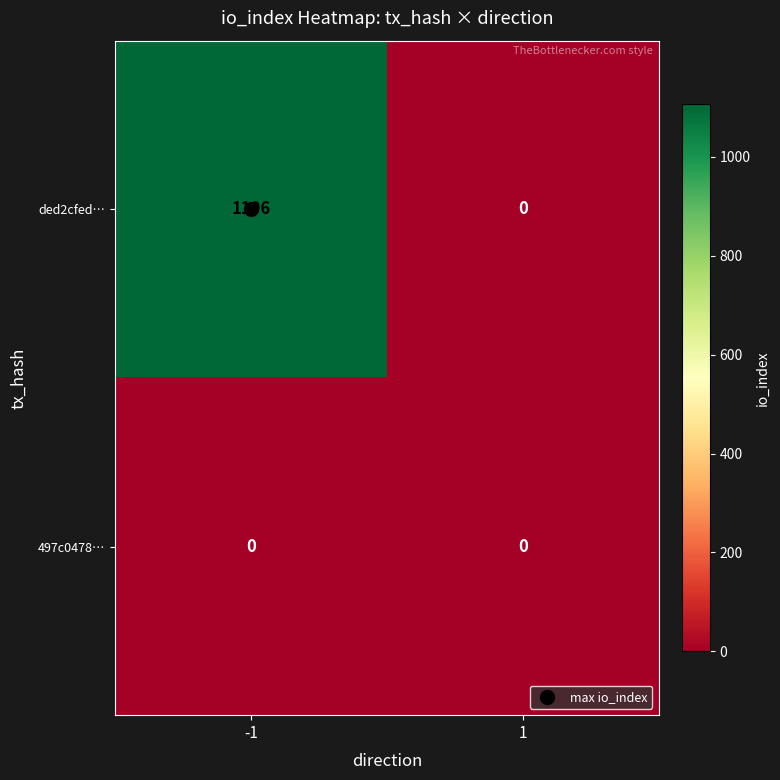

What is the difference between the maximum and minimum values in the ded2cfed… series?

1106